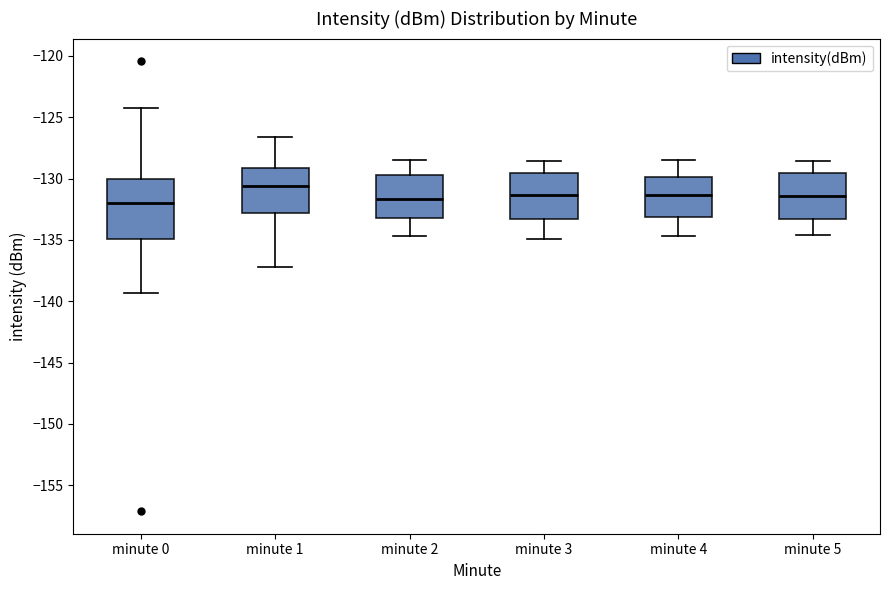

Reading left to right, read every box against the y-axis: the position of its median line, the range the box covers, and the ends of its whiskers. The values are not printed on the chart, so give them approximately, as read against the axis.

minute 0: median -132.0, box -135.0 to -130.0, whiskers -139.5 to -124.5
minute 1: median -130.5, box -133.0 to -129.0, whiskers -137.0 to -126.5
minute 2: median -131.5, box -133.0 to -129.5, whiskers -134.5 to -128.5
minute 3: median -131.5, box -133.5 to -129.5, whiskers -135.0 to -128.5
minute 4: median -131.5, box -133.0 to -130.0, whiskers -134.5 to -128.5
minute 5: median -131.5, box -133.5 to -129.5, whiskers -134.5 to -128.5